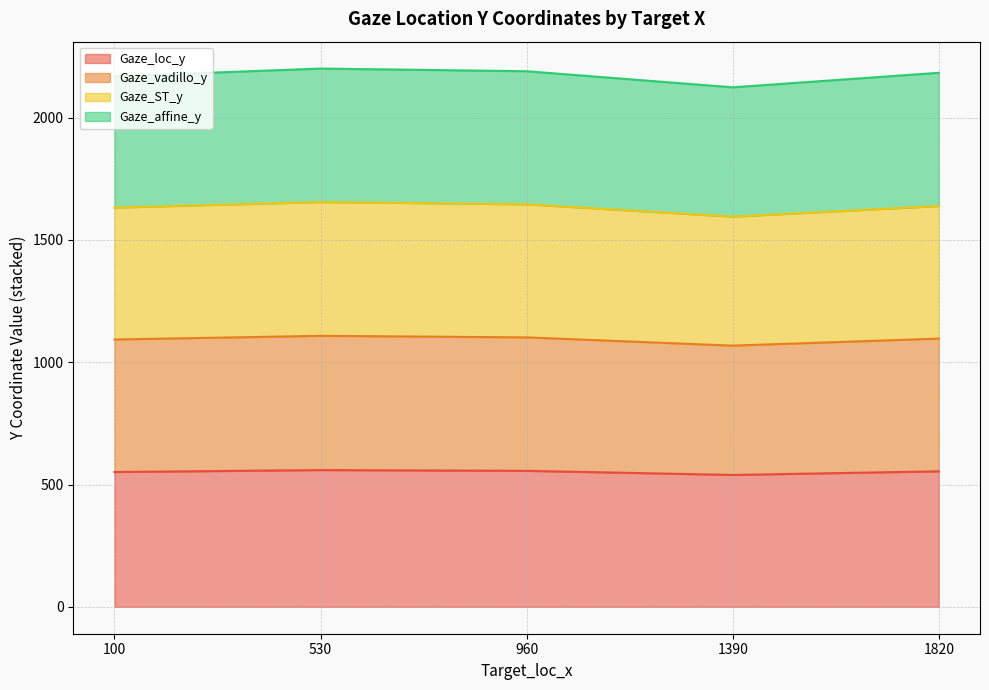

True or false: Gaze_loc_y has a value of 355.3 at 1390.

False